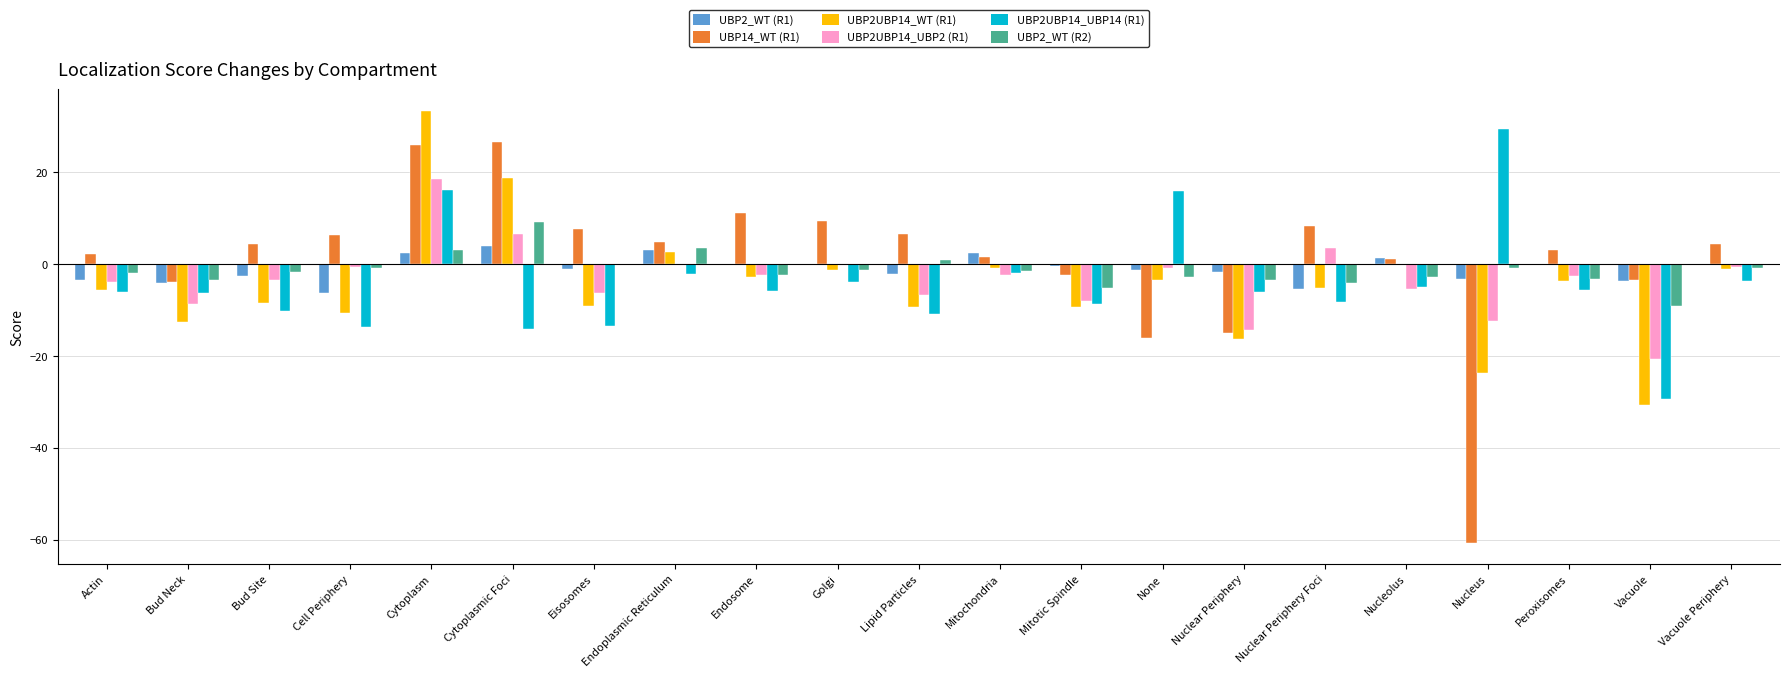

Count the number of categories in the chart.

21